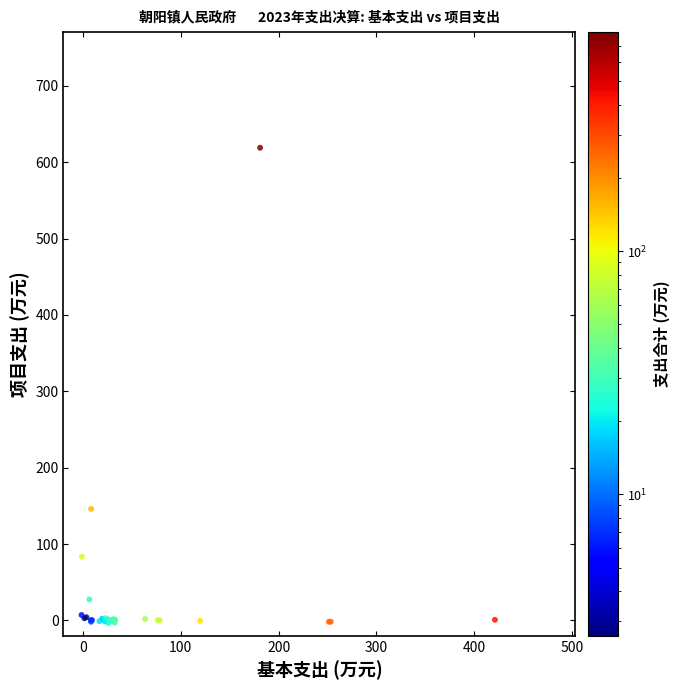

What Y value in the scatter plot is closest to 307?

146.1